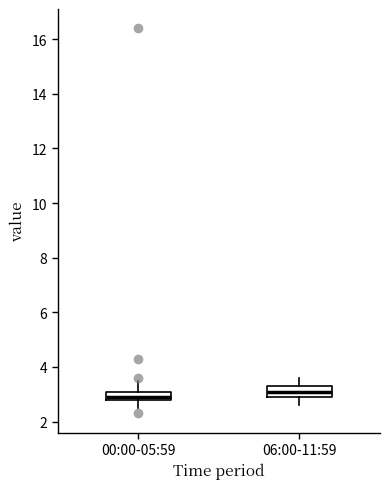

Reading left to right, transcribe this box plot: for each box, give where its median line is, the range the box spans, and where its two whiskers end, as read against the y-axis. The values are not printed on the chart, so give them approximately, as read against the axis.

00:00-05:59: median 3.0, box 2.8 to 3.2, whiskers 2.6 to 3.6
06:00-11:59: median 3.2, box 3.0 to 3.4, whiskers 2.6 to 3.6